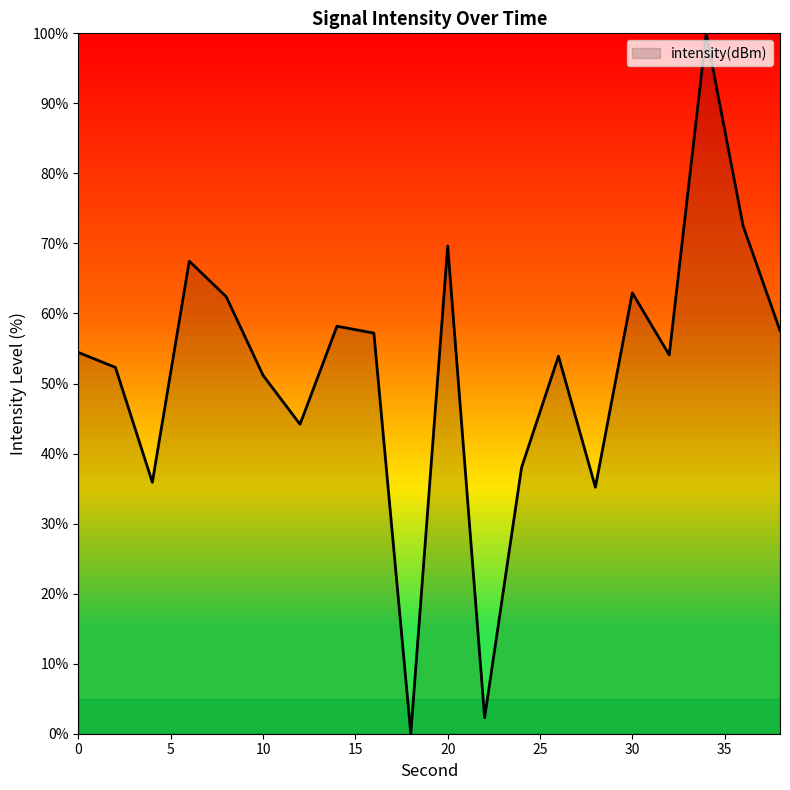

What is the difference between the maximum and minimum values?

100.0